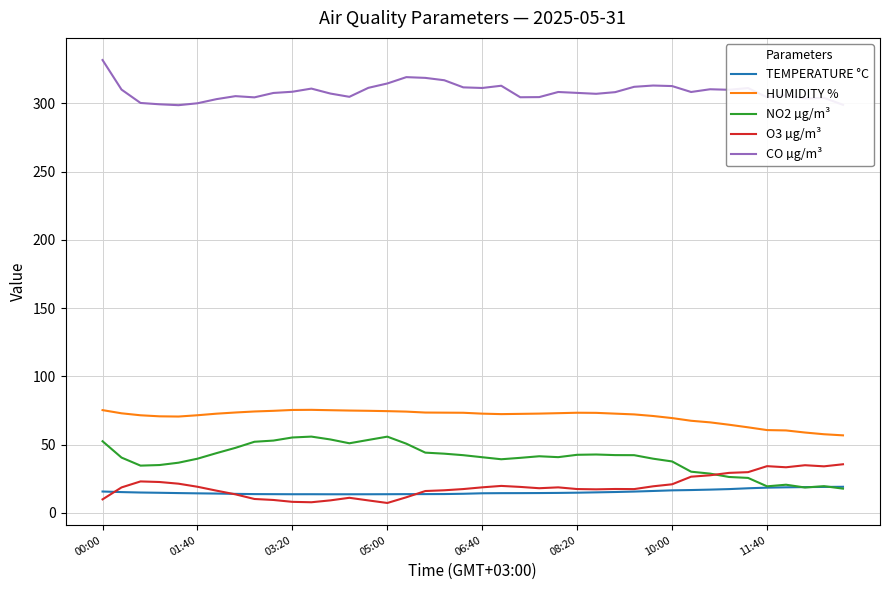

True or false: NO2 µg/m³ and HUMIDITY % cross at least once.

False